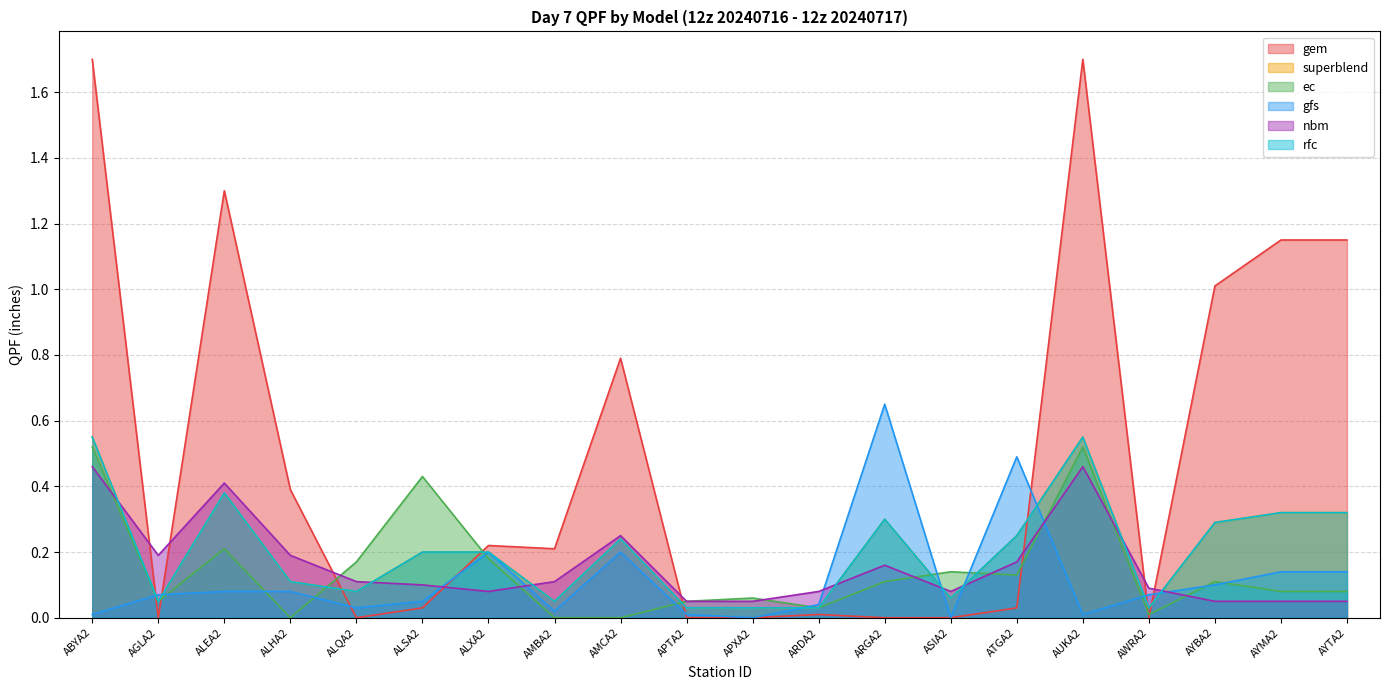

What is the greatest value displayed?

1.7